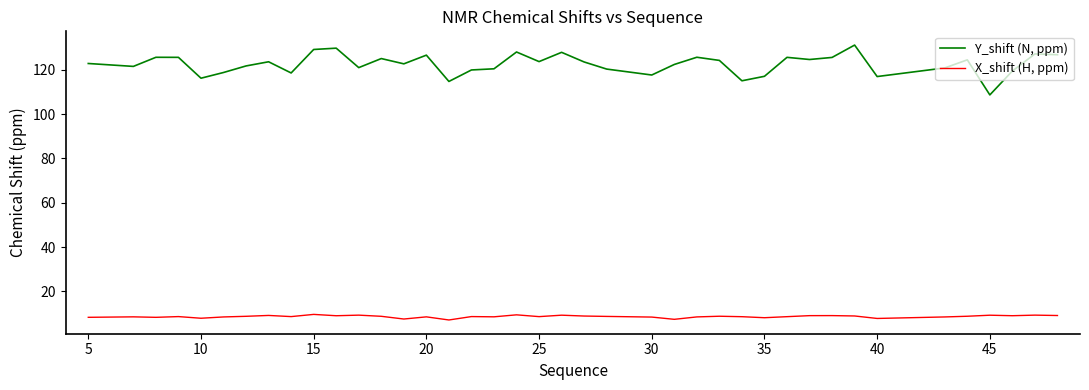

What is the greatest value displayed?

131.2